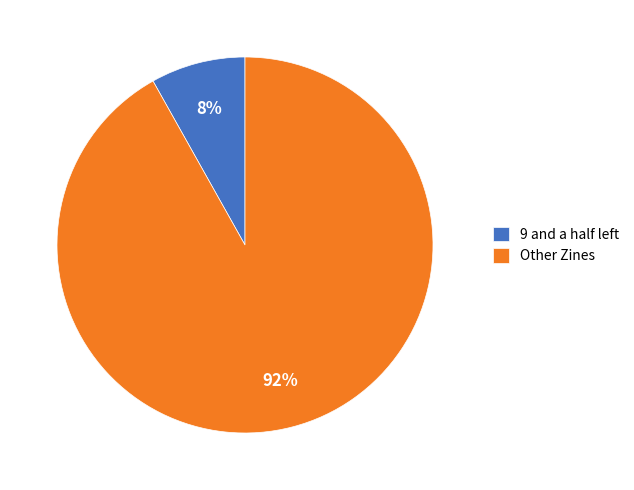

What percentage is the Other Zines slice, to the nearest percent?

92%